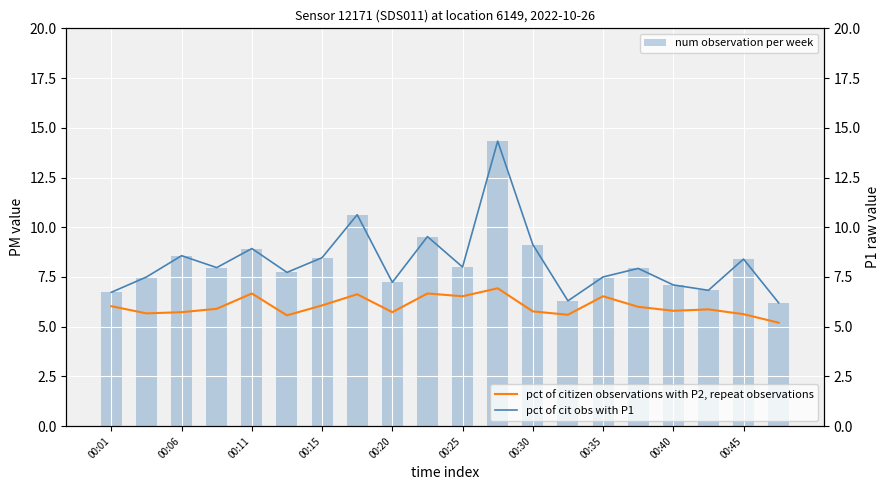

What is the average value of the pct of cit obs with P1 series?

8.3